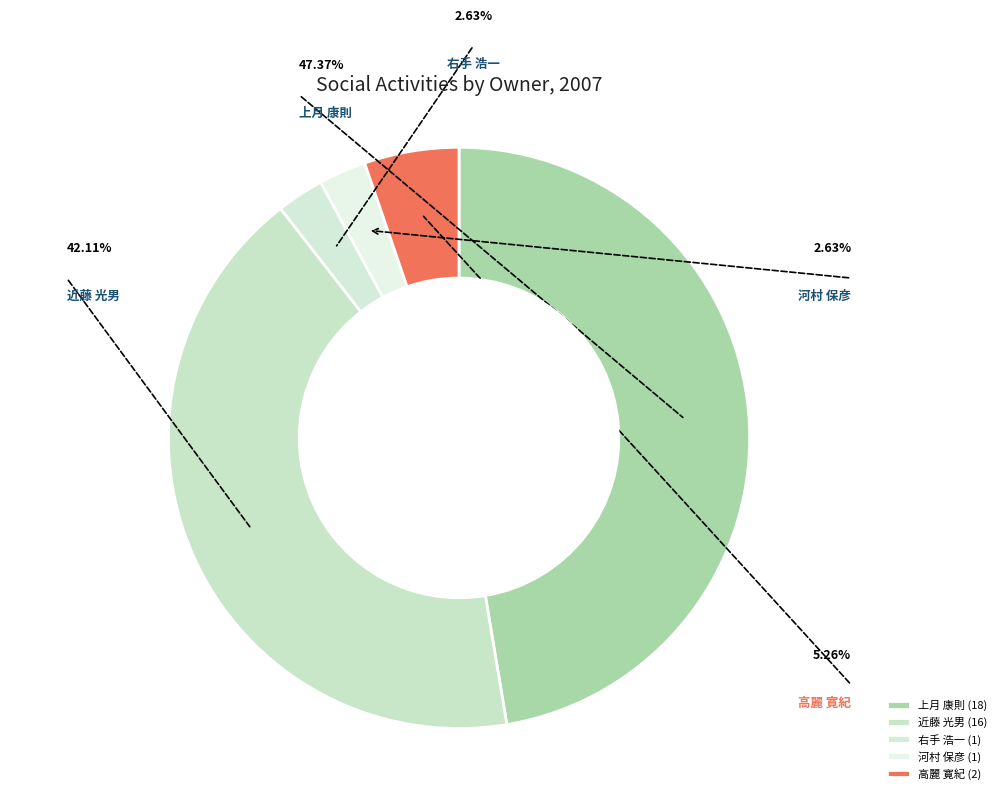

To the nearest percent, what is the difference between the 上月 康則 and 高麗 寛紀 slice percentages?

42%